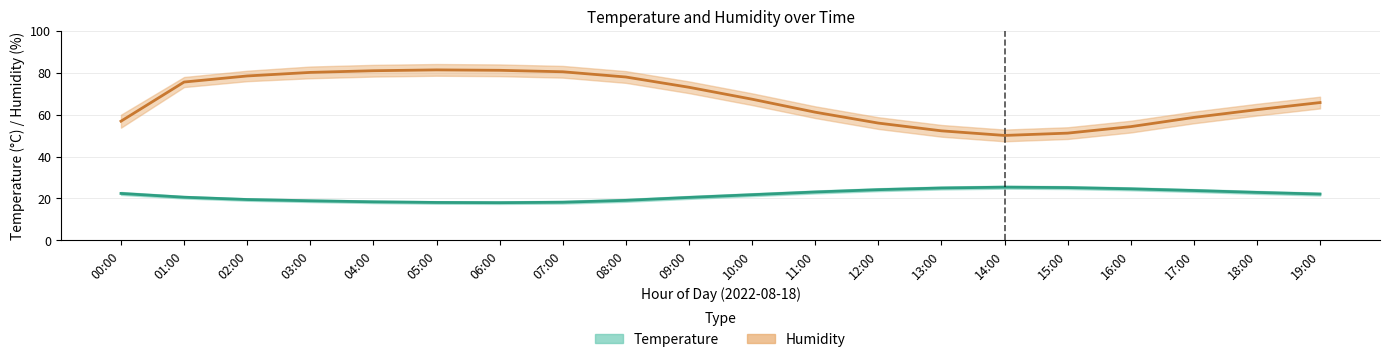

What position from the right is 04:00?

16